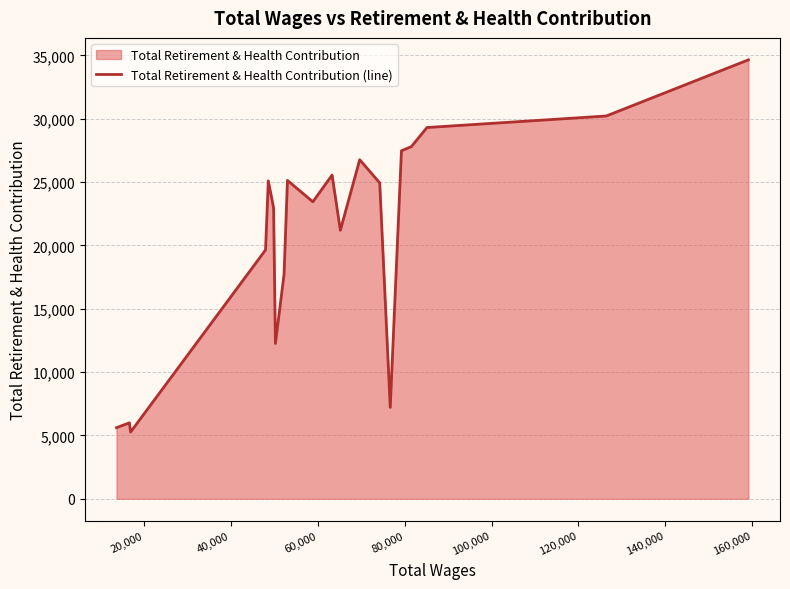

What is the minimum value shown in the chart?

5265